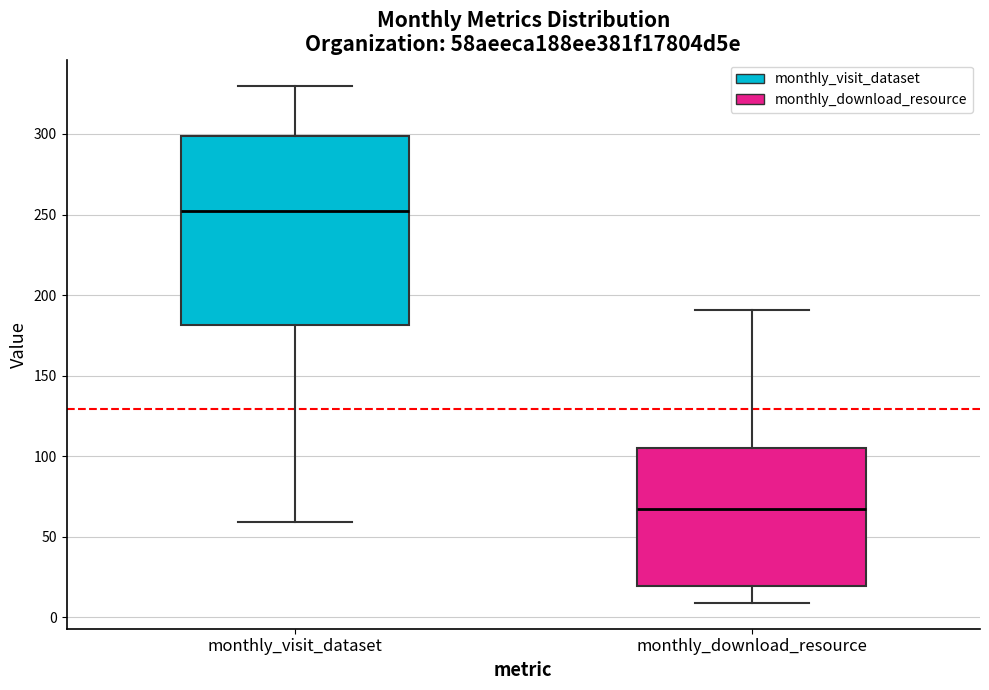

Reading left to right, transcribe this box plot: for each box, give where its median line is, the range the box spans, and where its two whiskers end, as read against the y-axis. The values are not printed on the chart, so give them approximately, as read against the axis.

monthly_visit_dataset: median 250, box 180 to 300, whiskers 60 to 330
monthly_download_resource: median 70, box 20 to 105, whiskers 10 to 190